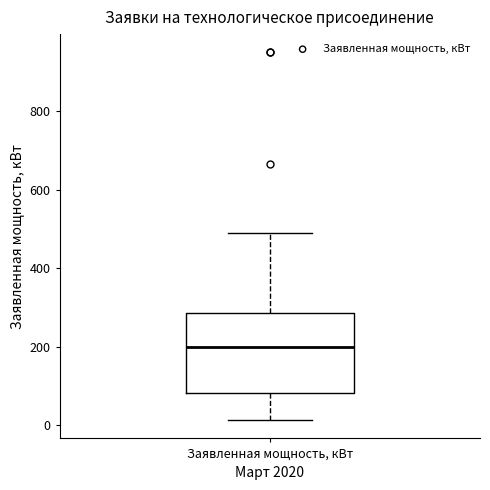

Read this box plot against the y-axis: the position of the median line, the range covered by the box, and the ends of both whiskers. The values are not printed on the chart, so give them approximately, as read against the axis.

median 200, box 80 to 280, whiskers 20 to 500